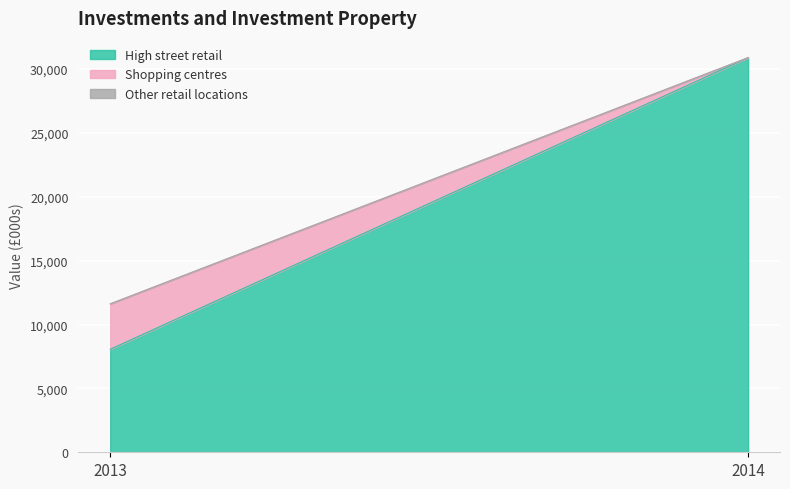

Reading left to right, extract all data points from this chart.

High street retail: 2013=8065.0	2014=30900.2
Shopping centres: 2013=3557.0	2014=0.0
Other retail locations: 2013=0.0	2014=0.0